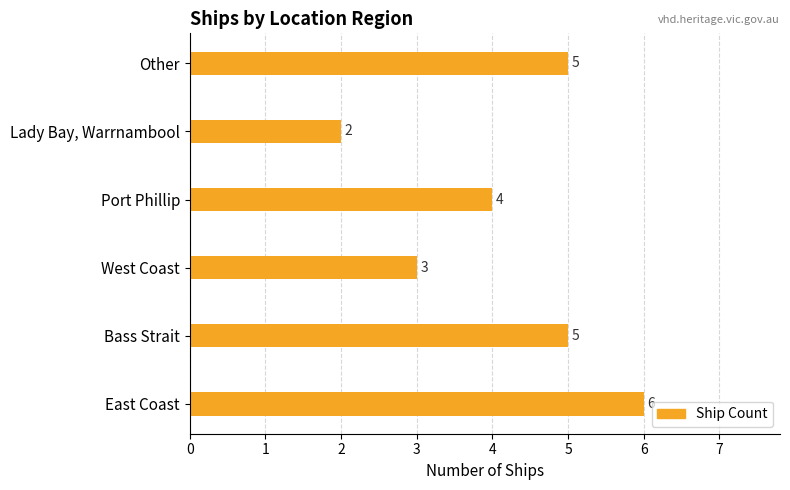

What is the greatest value displayed?

6